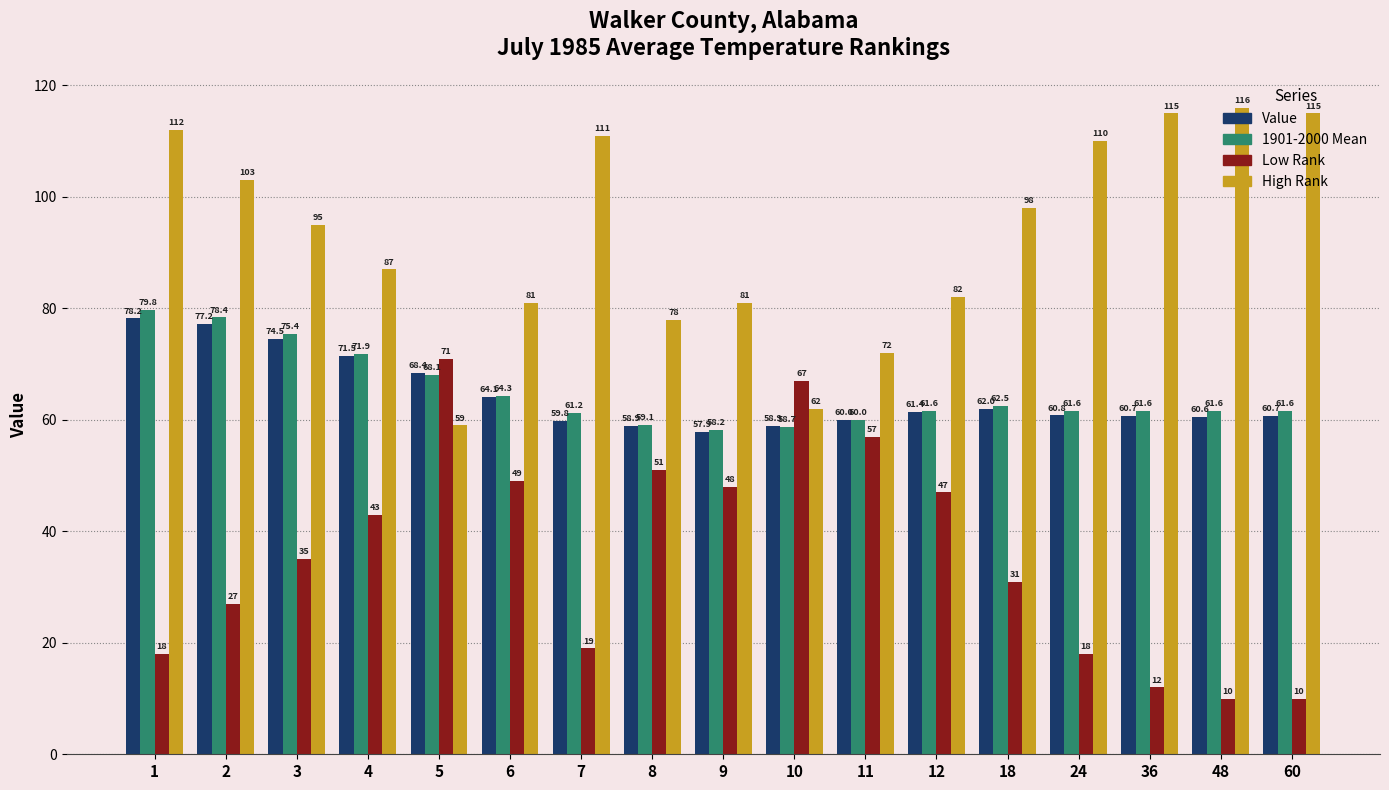

Which series changed the most between 11 and 60?

Low Rank